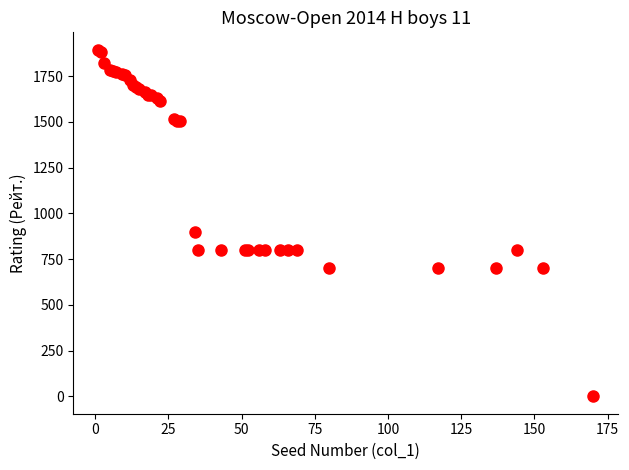

What Y value in the scatter plot is closest to 947?

900